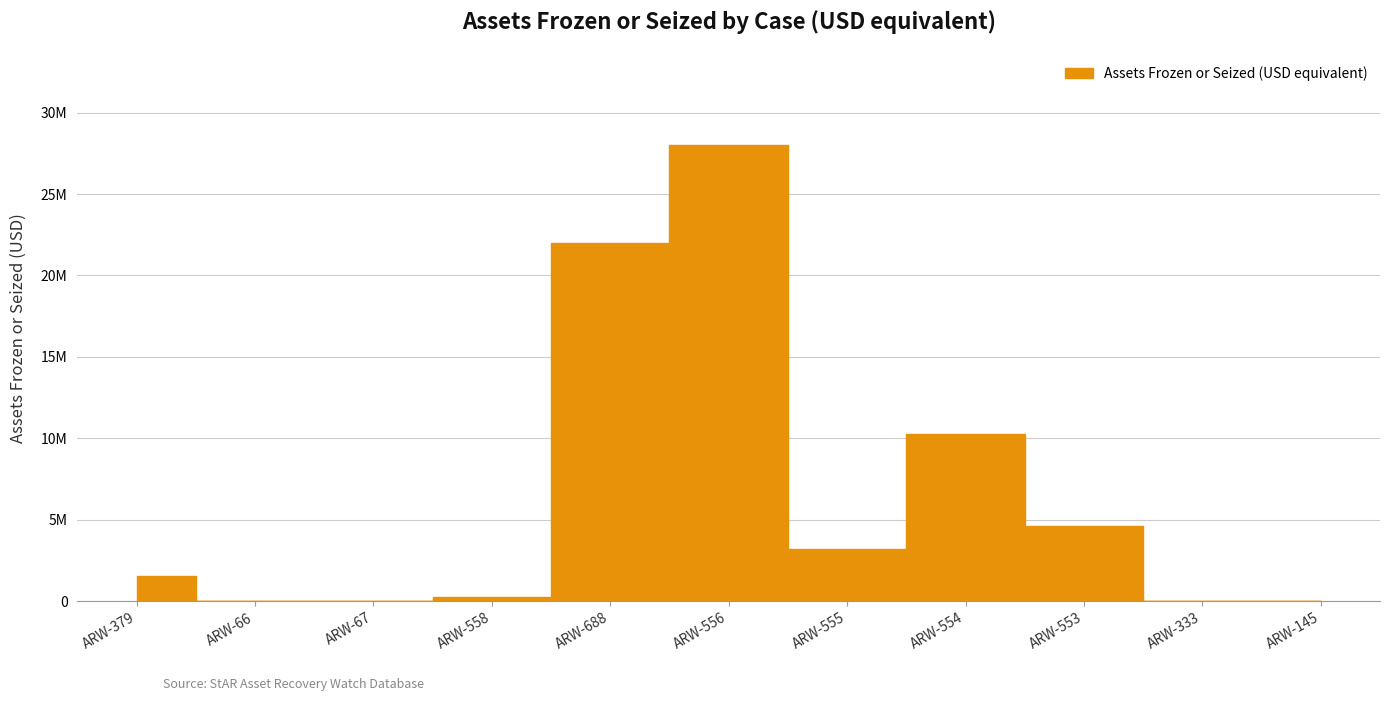

Reading right to left, list all the values displayed in this chart.

ARW-145=0	ARW-333=0	ARW-553=4620000	ARW-554=10270000	ARW-555=3215000	ARW-556=28000000	ARW-688=22000000	ARW-558=299440	ARW-67=0	ARW-66=0	ARW-379=1570000